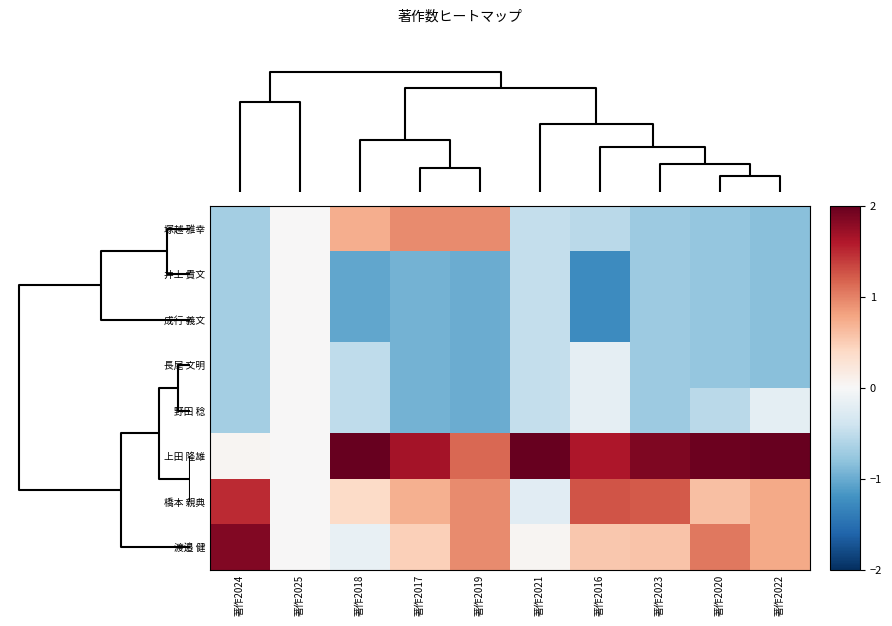

Reading left to right, list all the values displayed in this chart.

塚越 雅幸: 著作2024=-0.7	著作2025=0.0	著作2018=0.7	著作2017=0.9	著作2019=0.9	著作2021=-0.5	著作2016=-0.5	著作2023=-0.7	著作2020=-0.8	著作2022=-0.8
井上 貴文: 著作2024=-0.7	著作2025=0.0	著作2018=-1.0	著作2017=-0.9	著作2019=-1.0	著作2021=-0.5	著作2016=-1.3	著作2023=-0.7	著作2020=-0.8	著作2022=-0.8
成行 義文: 著作2024=-0.7	著作2025=0.0	著作2018=-1.0	著作2017=-0.9	著作2019=-1.0	著作2021=-0.5	著作2016=-1.3	著作2023=-0.7	著作2020=-0.8	著作2022=-0.8
長尾 文明: 著作2024=-0.7	著作2025=0.0	著作2018=-0.5	著作2017=-0.9	著作2019=-1.0	著作2021=-0.5	著作2016=-0.2	著作2023=-0.7	著作2020=-0.8	著作2022=-0.8
野田 稔: 著作2024=-0.7	著作2025=0.0	著作2018=-0.5	著作2017=-0.9	著作2019=-1.0	著作2021=-0.5	著作2016=-0.2	著作2023=-0.7	著作2020=-0.5	著作2022=-0.2
上田 隆雄: 著作2024=0.0	著作2025=0.0	著作2018=2.1	著作2017=1.7	著作2019=1.1	著作2021=2.6	著作2016=1.6	著作2023=1.9	著作2020=2.0	著作2022=2.0
橋本 親典: 著作2024=1.5	著作2025=0.0	著作2018=0.4	著作2017=0.7	著作2019=0.9	著作2021=-0.2	著作2016=1.3	著作2023=1.2	著作2020=0.6	著作2022=0.8
渡邉 健: 著作2024=1.9	著作2025=0.0	著作2018=-0.2	著作2017=0.5	著作2019=0.9	著作2021=0.0	著作2016=0.5	著作2023=0.6	著作2020=1.1	著作2022=0.8